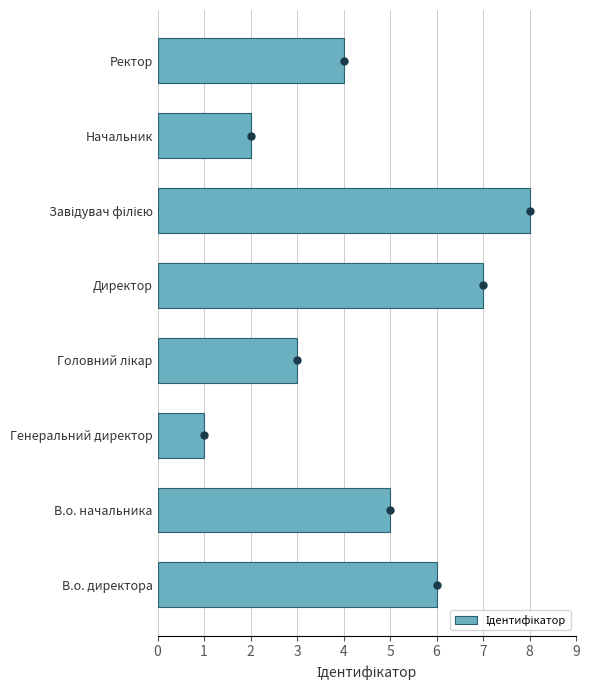

Which category has the lowest value across all series?

Генеральний директор